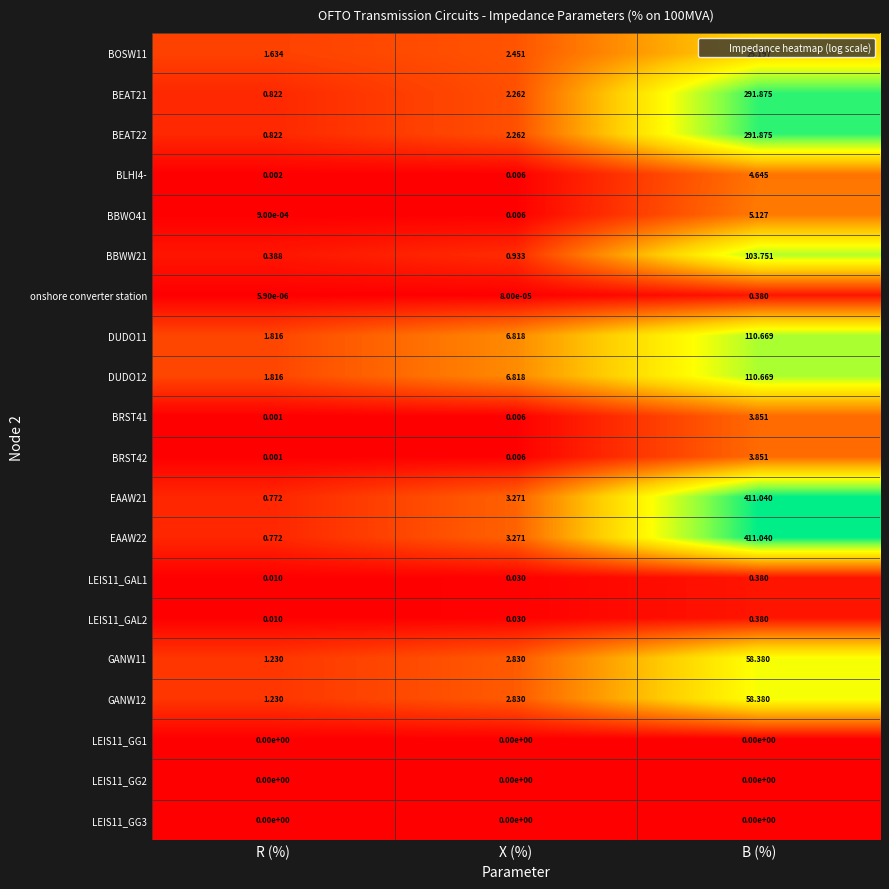

At which label does BEAT21 first exceed 2?

X (%)